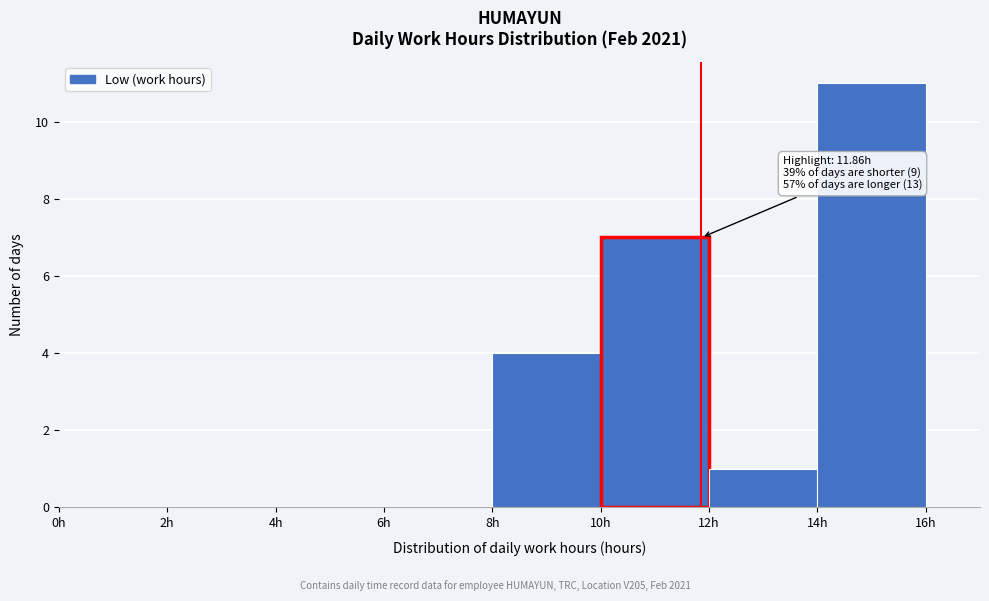

Over which range of the x-axis is the bar tallest?

14 to 16